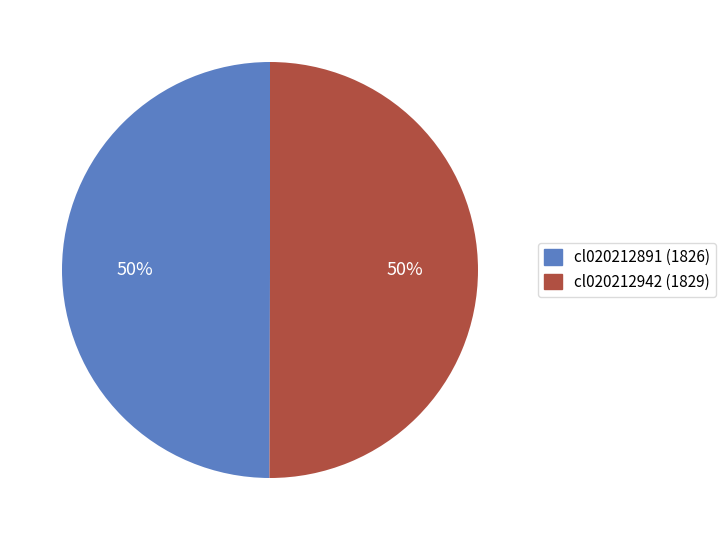

To the nearest percent, what is the average slice percentage?

50%